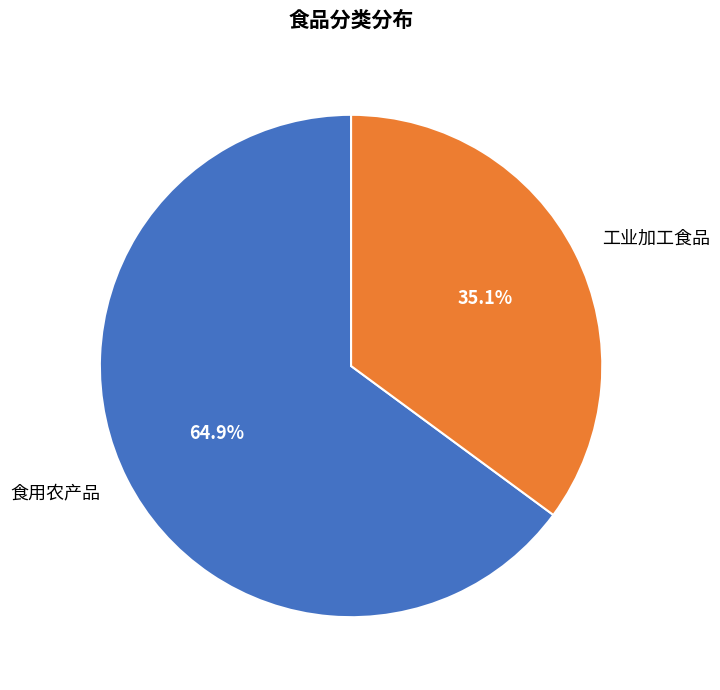

Is there any slice that represents more than half of the pie?

Yes